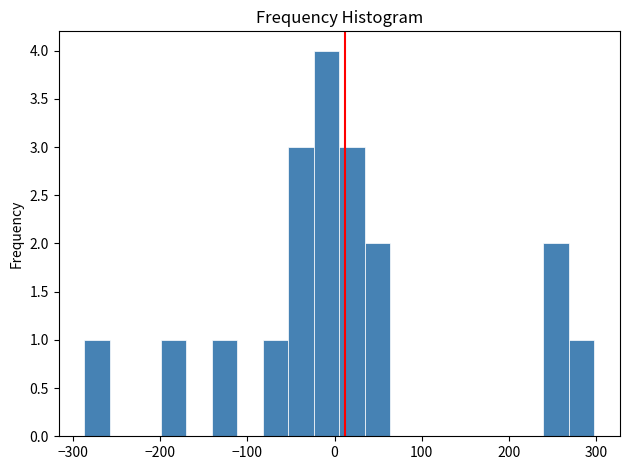

Read against the x-axis, roughly where is the centre of the tallest bar?

-10